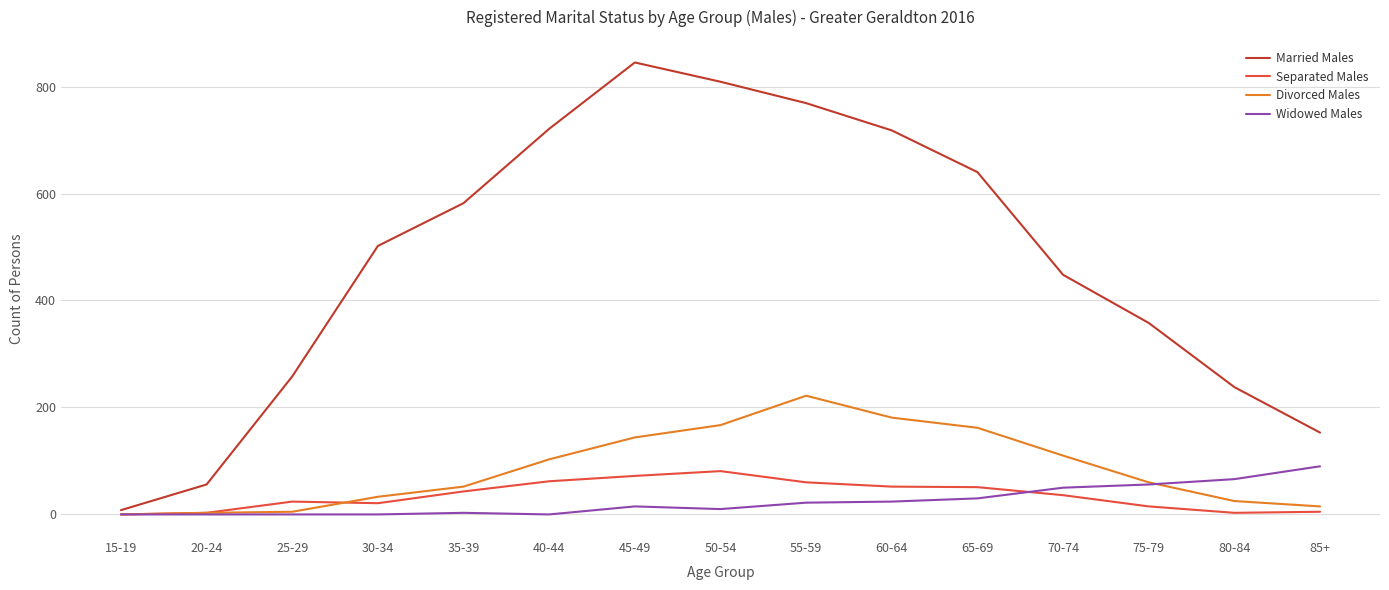

What is the maximum value for Separated Males?

81